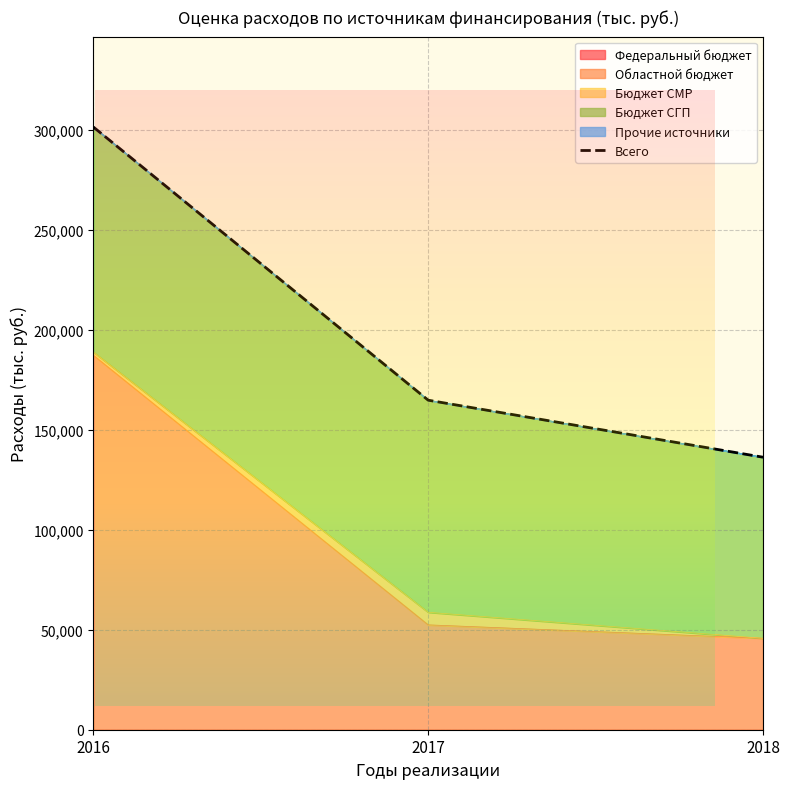

The chart shows a value of 136318.4 at 2018. True or false?

True